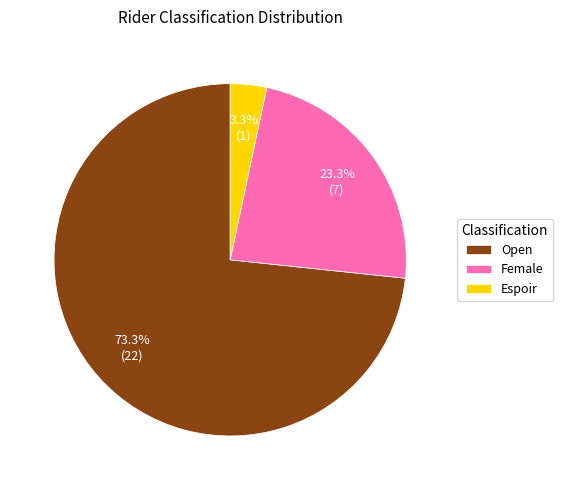

Combined, what portion of the pie is Female and Open?

96.7%